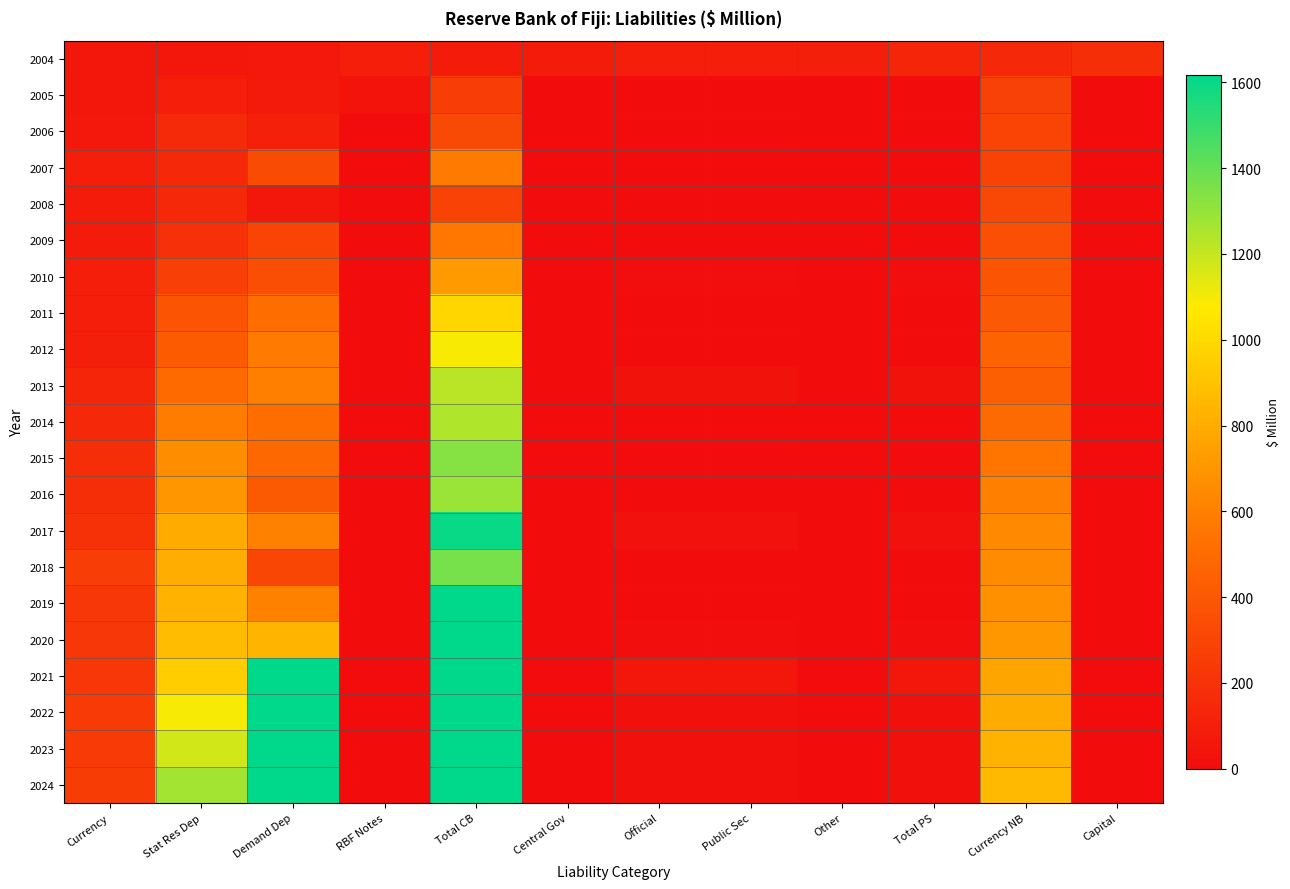

What is the total value across all series at Capital?

221.0